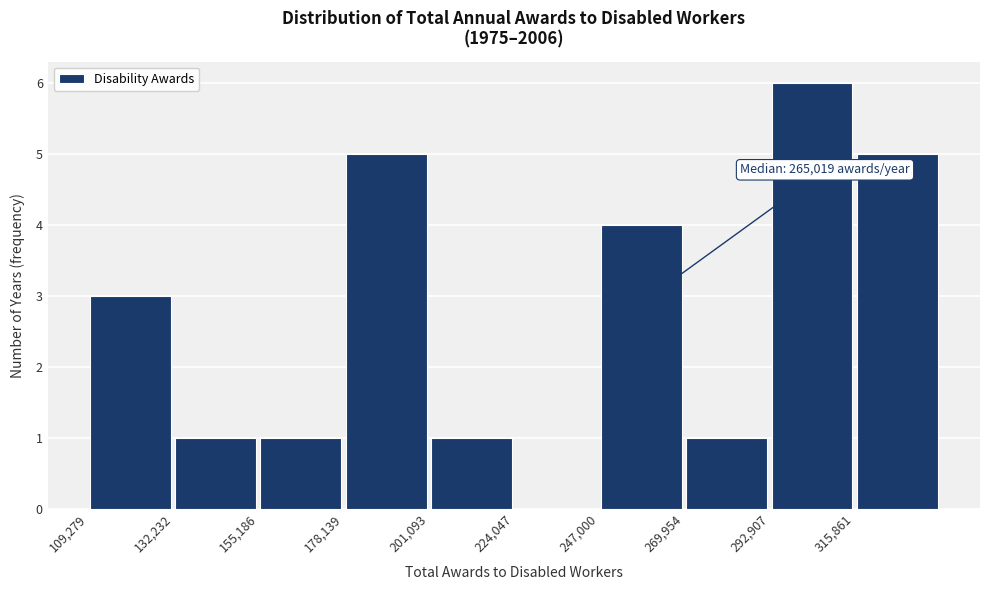

Which range on the x-axis has the tallest bar?

295000 to 315000